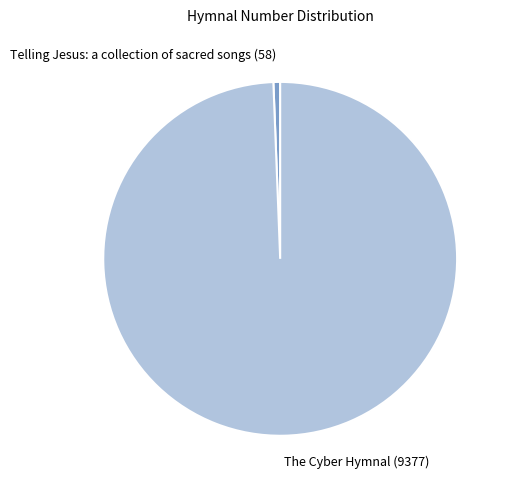

What is the majority slice?

The Cyber Hymnal